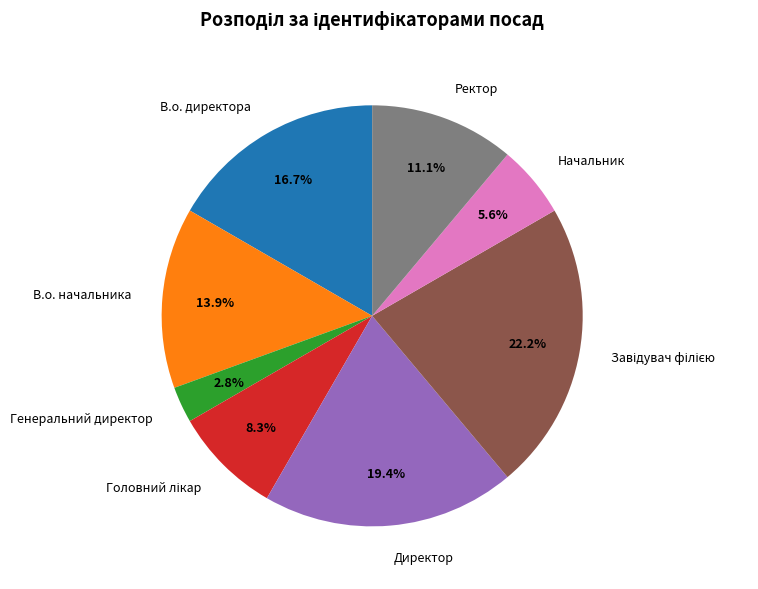

Which has a higher value, В.о. начальника or Генеральний директор?

В.о. начальника